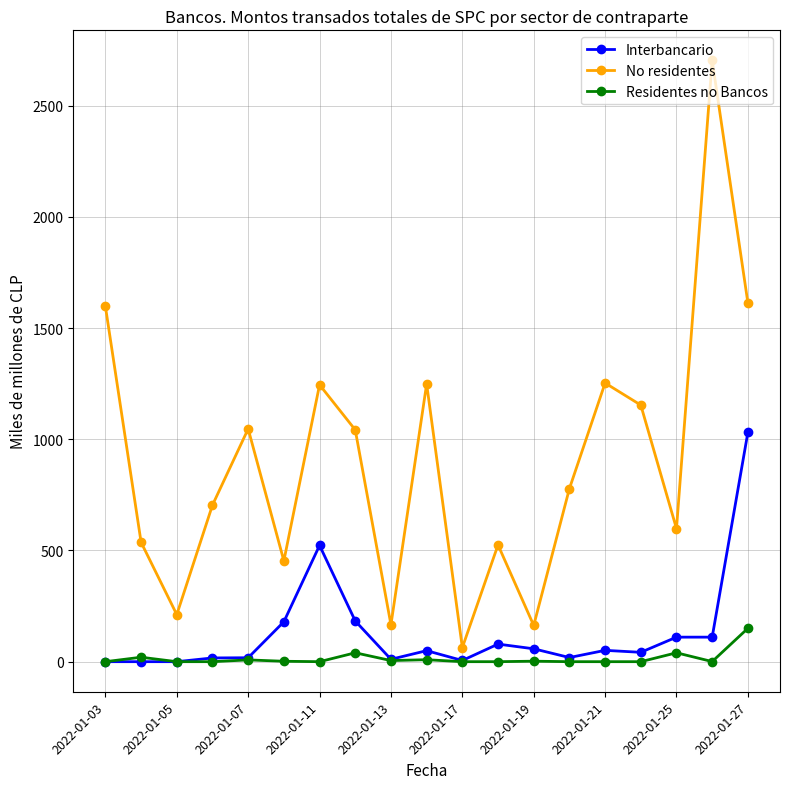

Which series has the widest spread of values?

No residentes